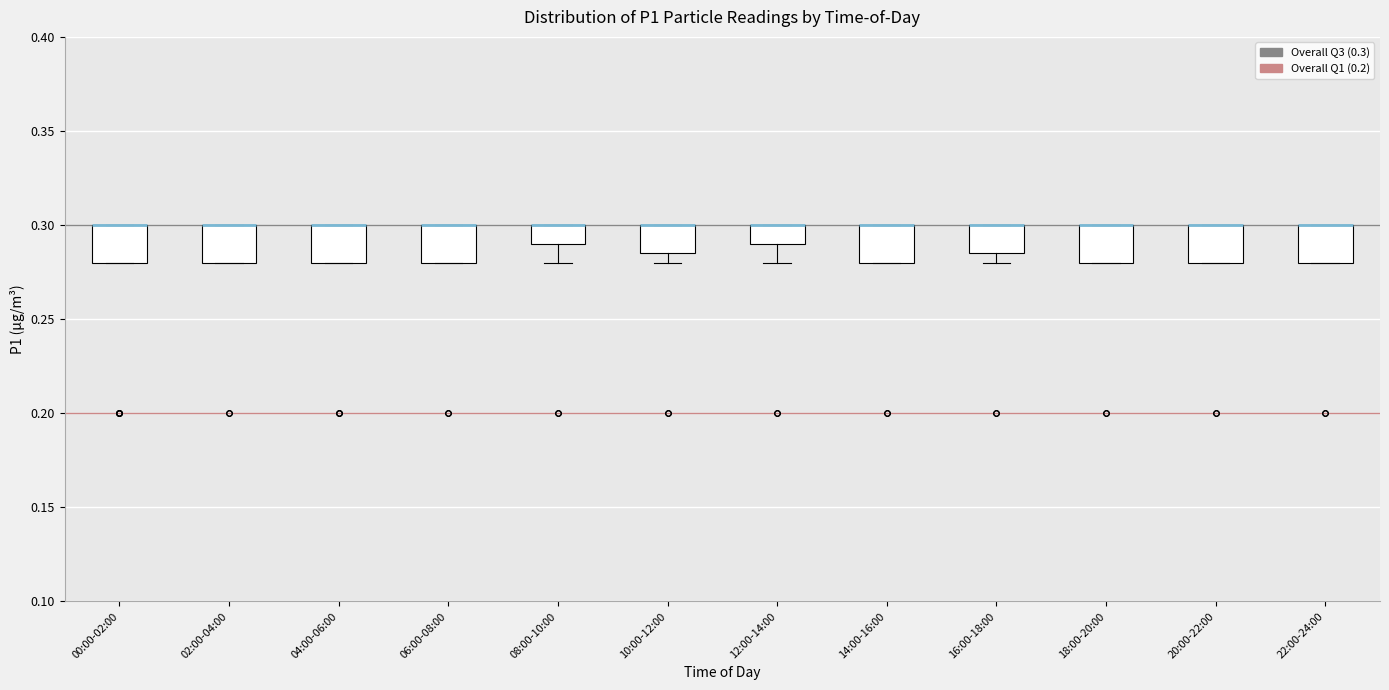

Reading left to right, read every box against the y-axis: the position of its median line, the range the box covers, and the ends of its whiskers. The values are not printed on the chart, so give them approximately, as read against the axis.

00:00-02:00: median 0.300 (drawn on the box's upper edge), box 0.280 to 0.300, whiskers 0.280 to 0.300
02:00-04:00: median 0.300 (drawn on the box's upper edge), box 0.280 to 0.300, whiskers 0.280 to 0.300
04:00-06:00: median 0.300 (drawn on the box's upper edge), box 0.280 to 0.300, whiskers 0.280 to 0.300
06:00-08:00: median 0.300 (drawn on the box's upper edge), box 0.280 to 0.300, whiskers 0.280 to 0.300
08:00-10:00: median 0.300 (drawn on the box's upper edge), box 0.290 to 0.300, whiskers 0.280 to 0.300
10:00-12:00: median 0.300 (drawn on the box's upper edge), box 0.285 to 0.300, whiskers 0.280 to 0.300
12:00-14:00: median 0.300 (drawn on the box's upper edge), box 0.290 to 0.300, whiskers 0.280 to 0.300
14:00-16:00: median 0.300 (drawn on the box's upper edge), box 0.280 to 0.300, whiskers 0.280 to 0.300
16:00-18:00: median 0.300 (drawn on the box's upper edge), box 0.285 to 0.300, whiskers 0.280 to 0.300
18:00-20:00: median 0.300 (drawn on the box's upper edge), box 0.280 to 0.300, whiskers 0.280 to 0.300
20:00-22:00: median 0.300 (drawn on the box's upper edge), box 0.280 to 0.300, whiskers 0.280 to 0.300
22:00-24:00: median 0.300 (drawn on the box's upper edge), box 0.280 to 0.300, whiskers 0.280 to 0.300